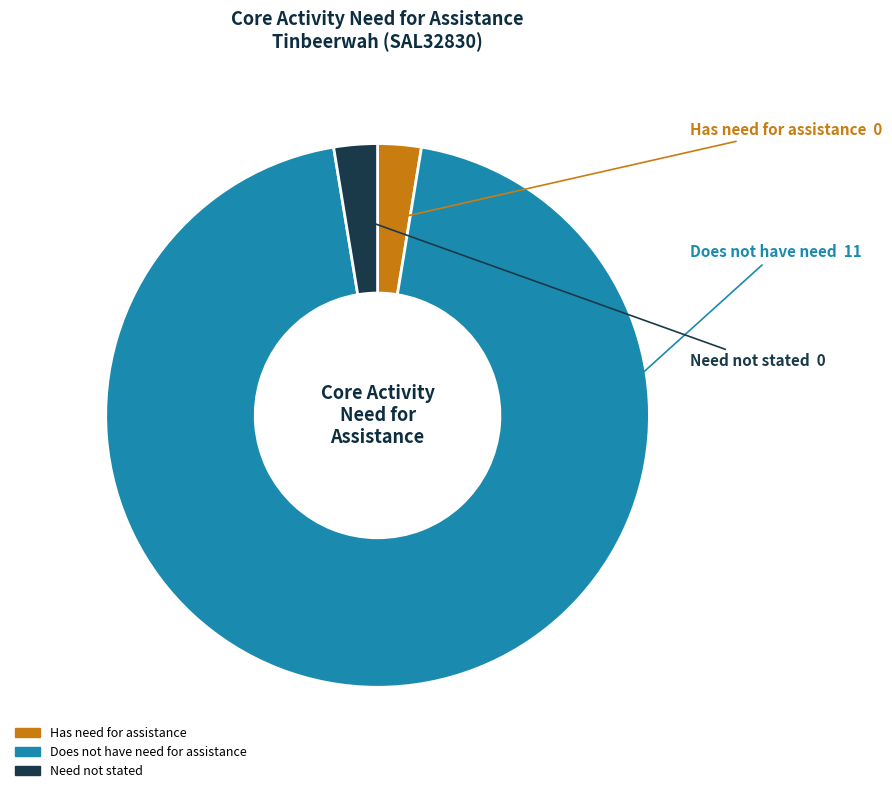

Is there any slice that represents more than half of the pie?

Yes